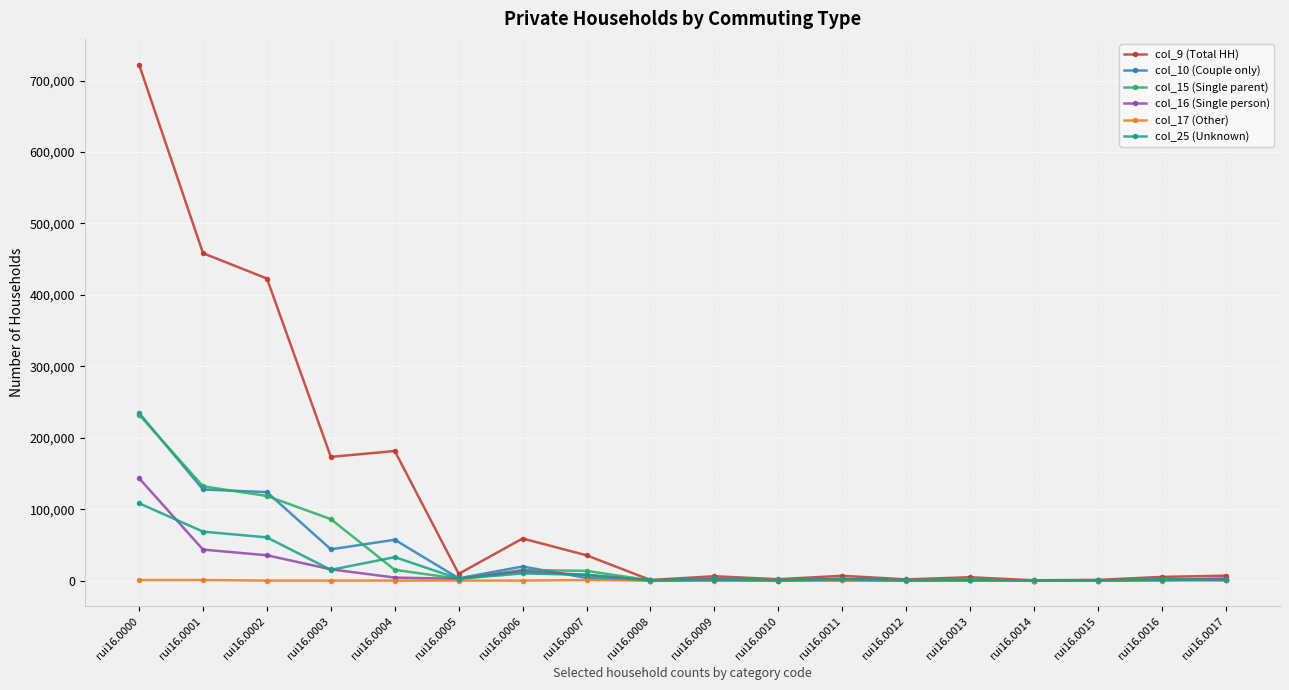

What is the spread (max minus min) of values at rui16.0009?

6095